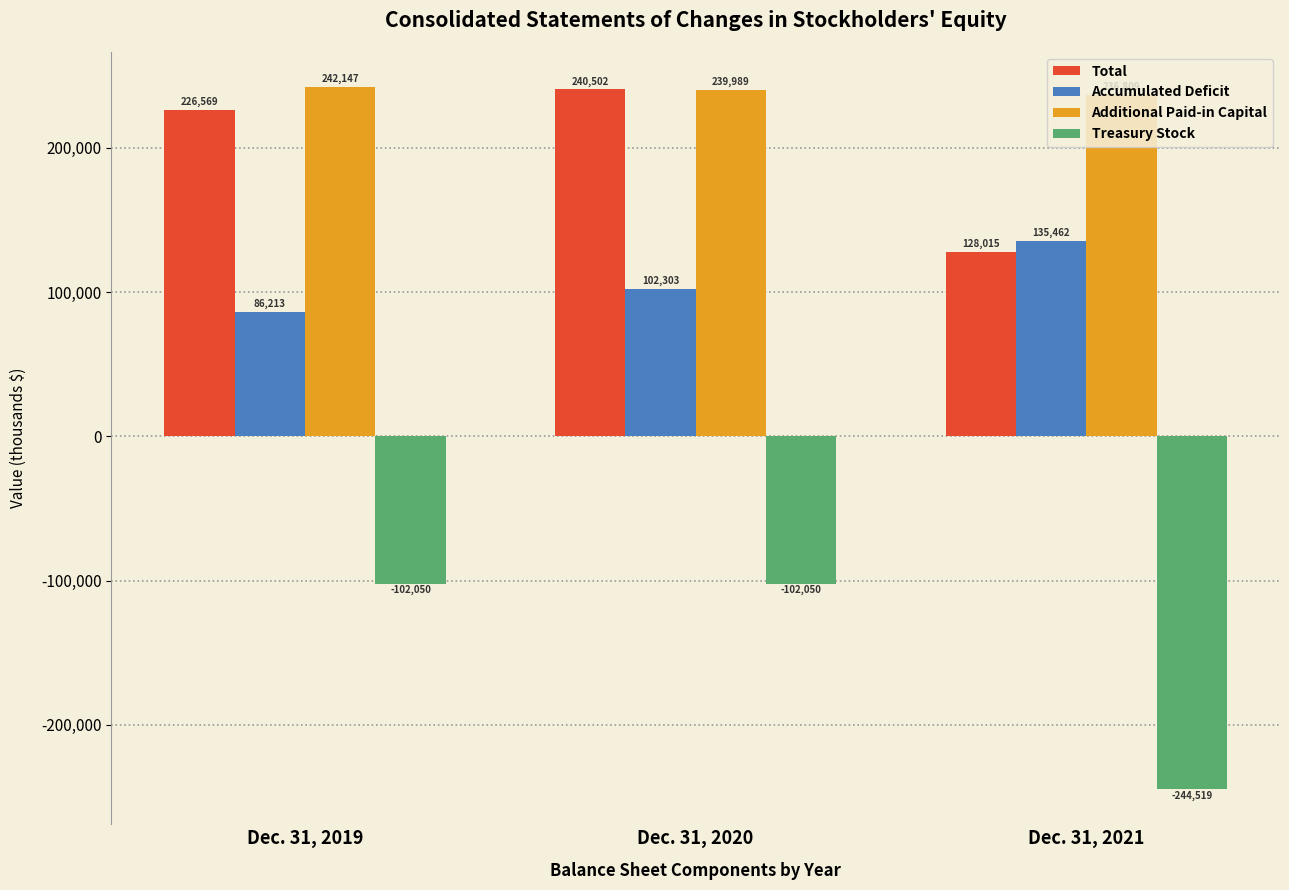

Is it true that Total equals 60773 at Dec. 31, 2019?

False